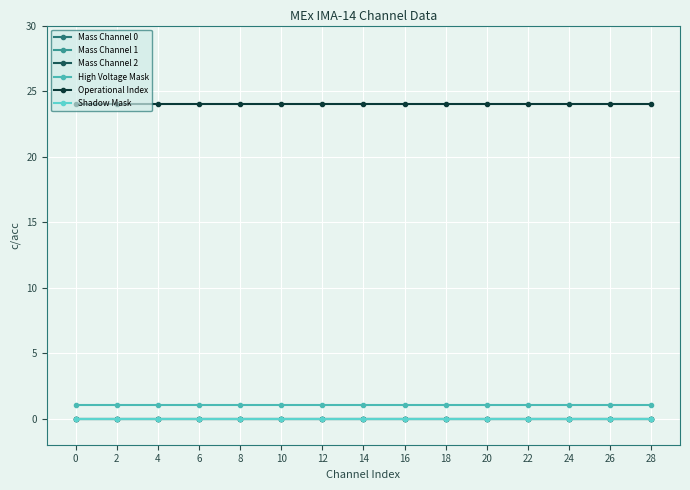

True or false: High Voltage Mask and Mass Channel 0 cross at least once.

False